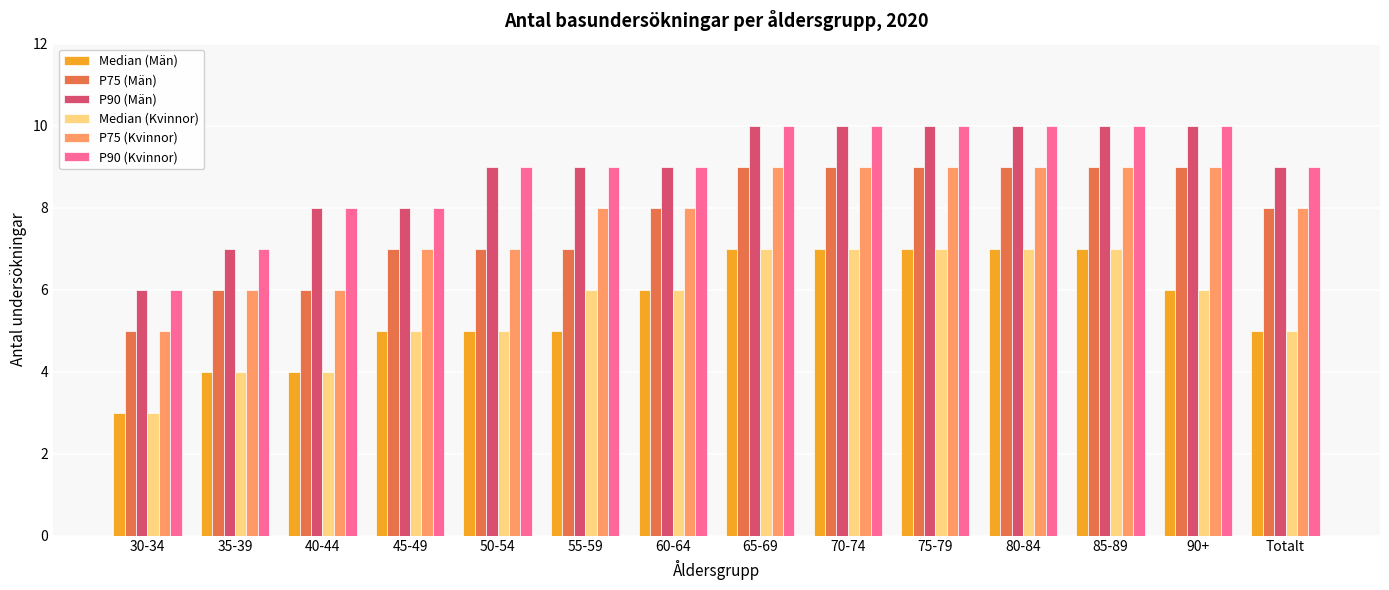

Which category has the lowest value across all series?

30-34